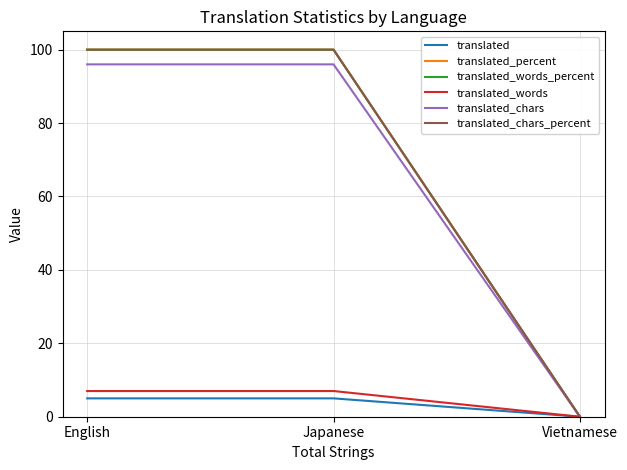

The translated_chars series shows 39 at Japanese. True or false?

False